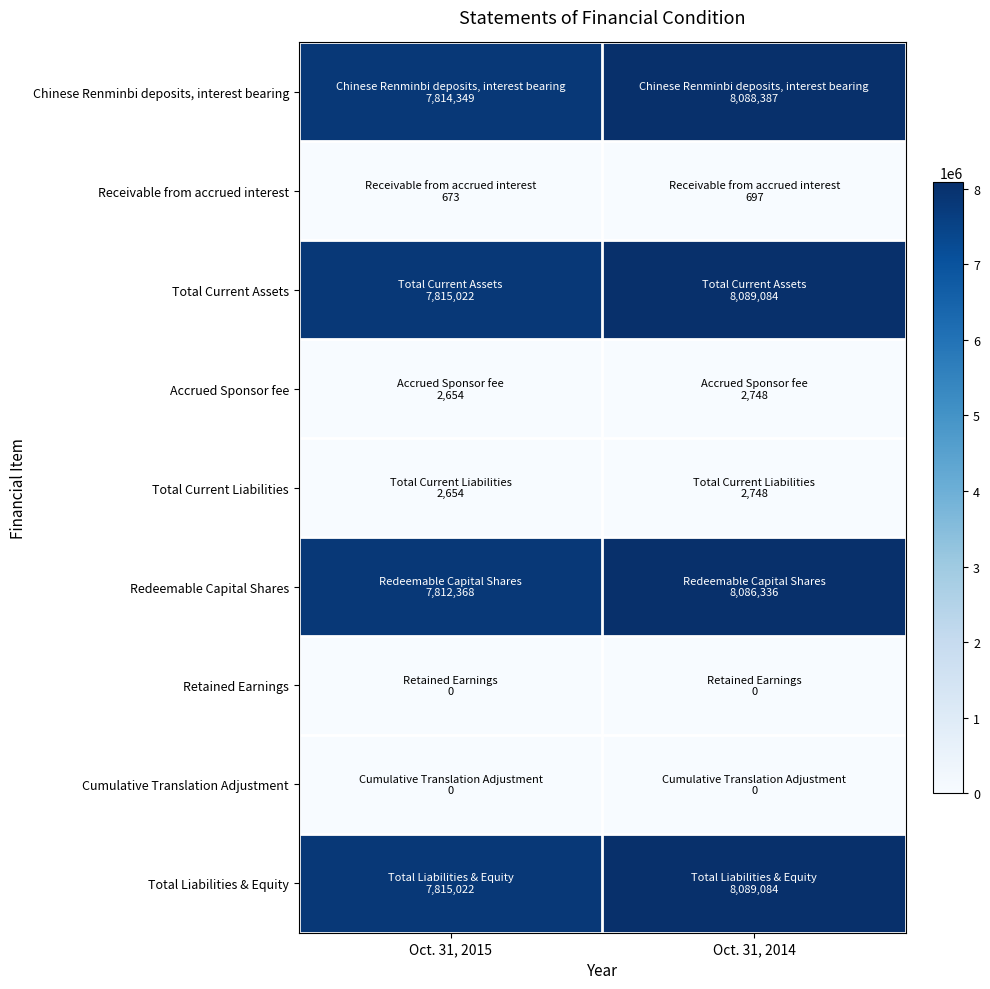

Rank the series at Oct. 31, 2015 from highest to lowest value.

Total Current Assets, Total Liabilities & Equity, Chinese Renminbi deposits, interest bearing, Redeemable Capital Shares, Accrued Sponsor fee, Total Current Liabilities, Receivable from accrued interest, Retained Earnings, Cumulative Translation Adjustment